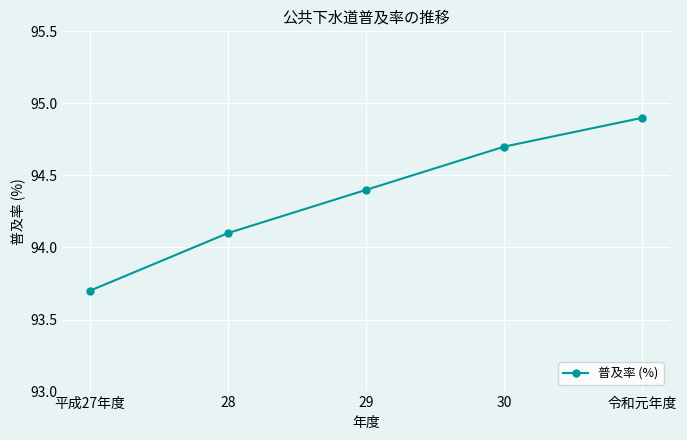

What is the label of the 2nd point from the left?

28